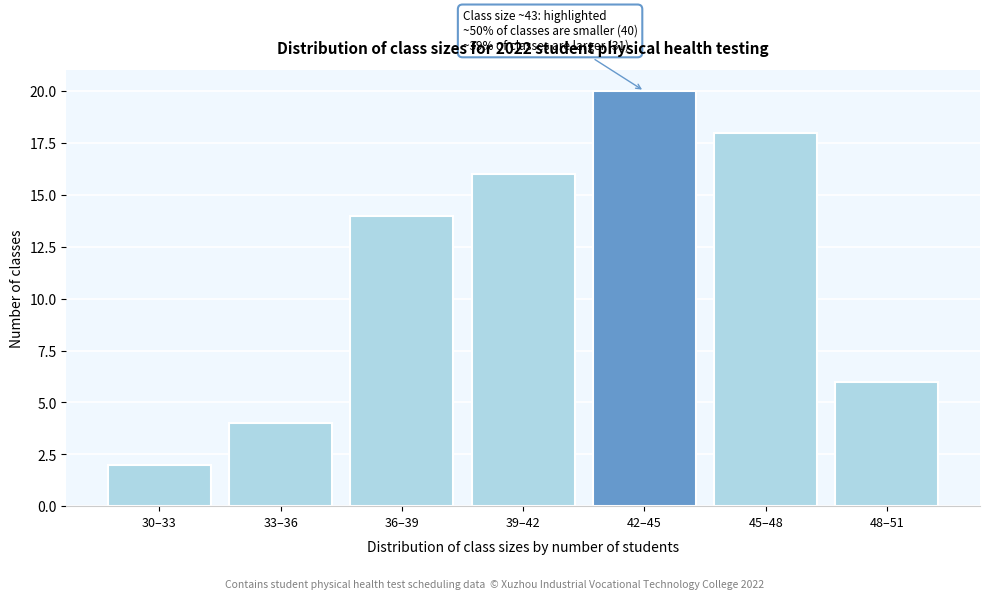

Reading right to left, extract all data points from this chart.

6	18	20	16	14	4	2